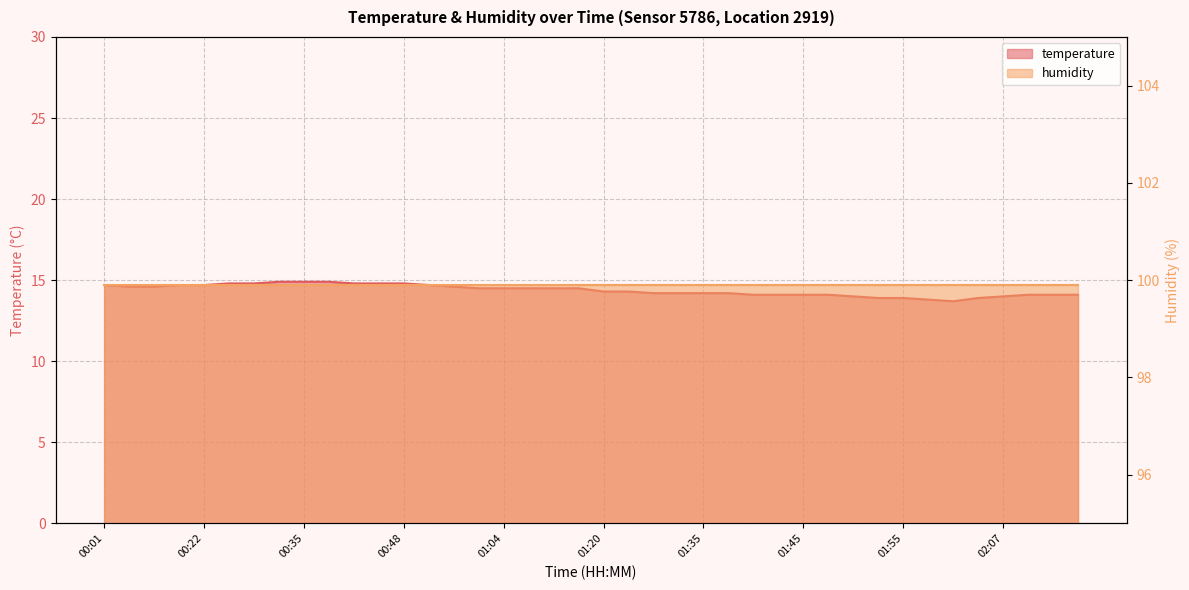

What is the sum of all values?

575.1